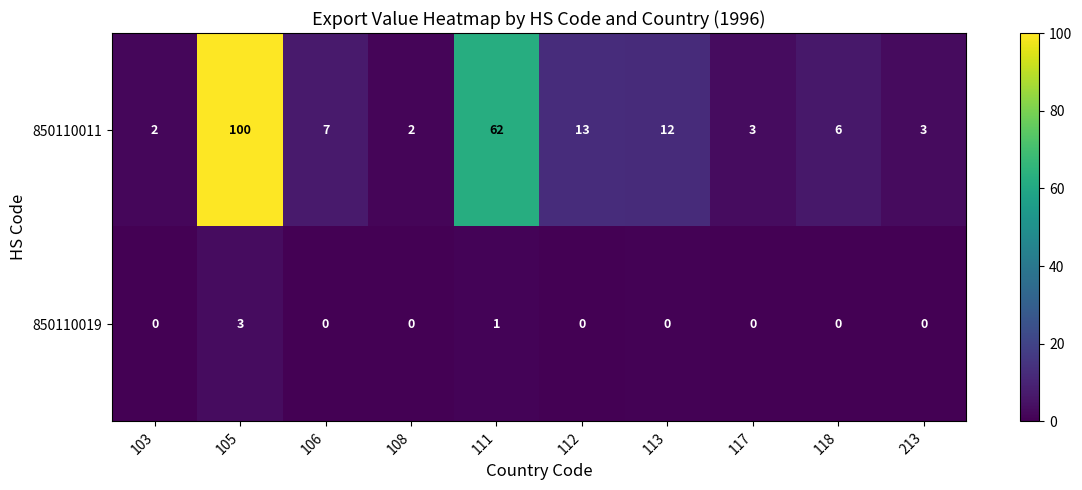

What is the greatest value displayed?

100